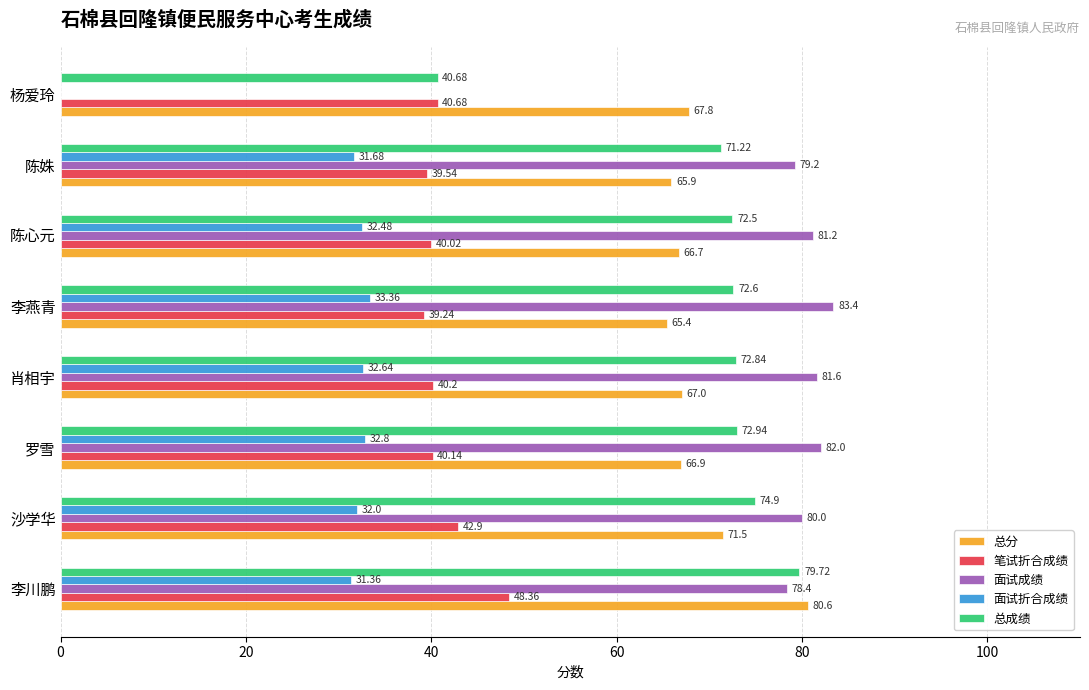

What is the average value of the 总成绩 series?

69.7